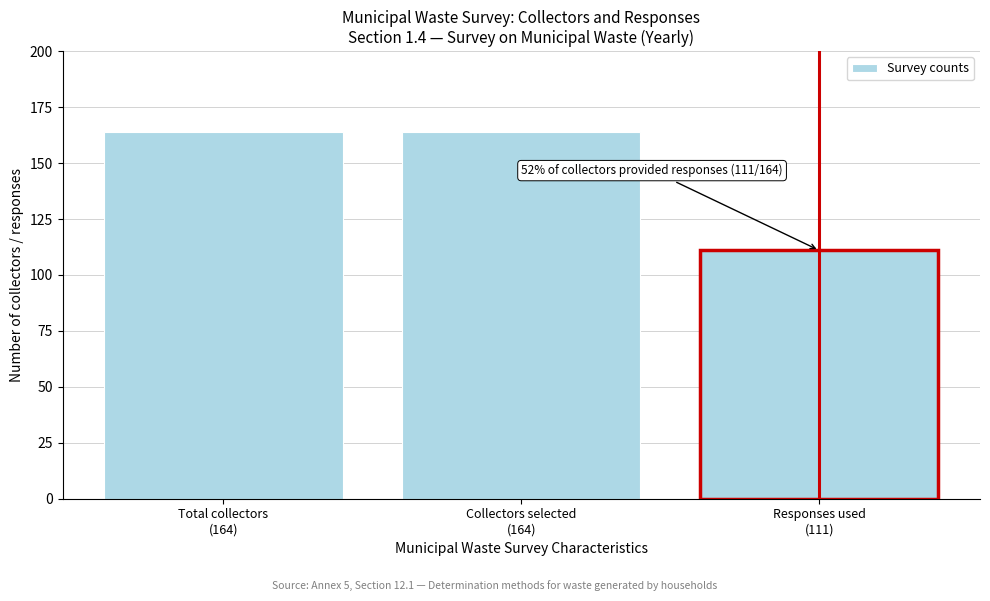

Reading left to right, what are all the values shown in this chart?

164	164	111